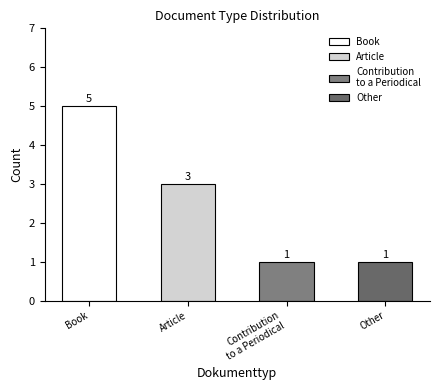

What is the smallest value displayed?

1